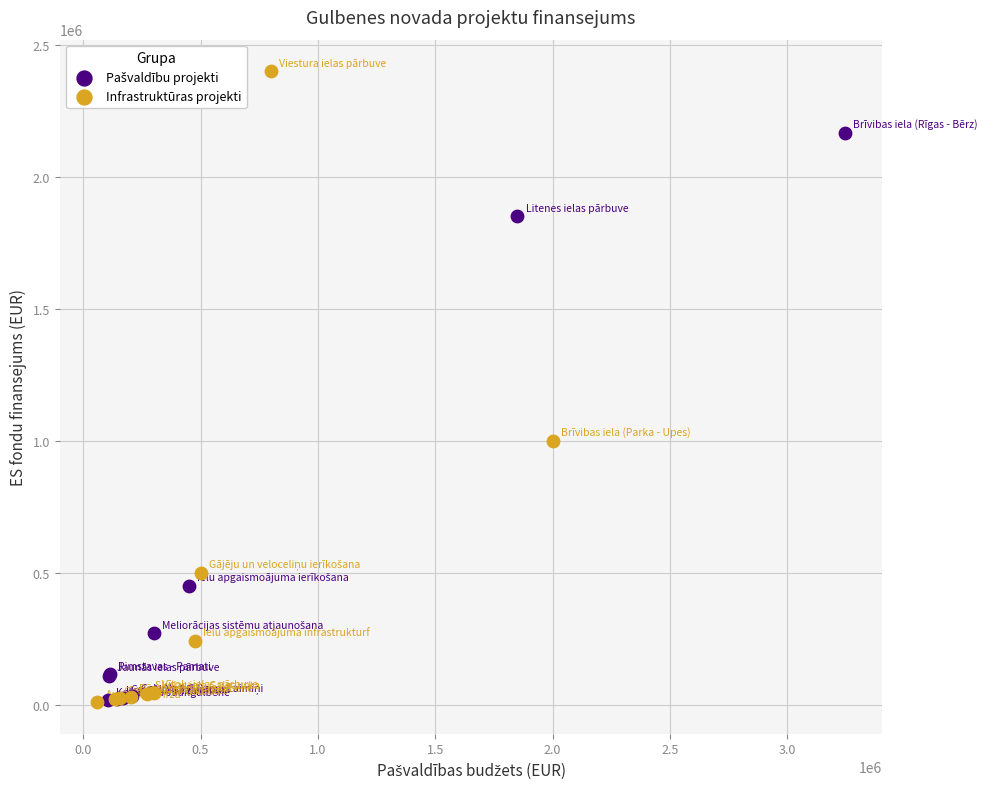

Which series has the largest Y range (max minus min)?

Infrastruktūras projekti